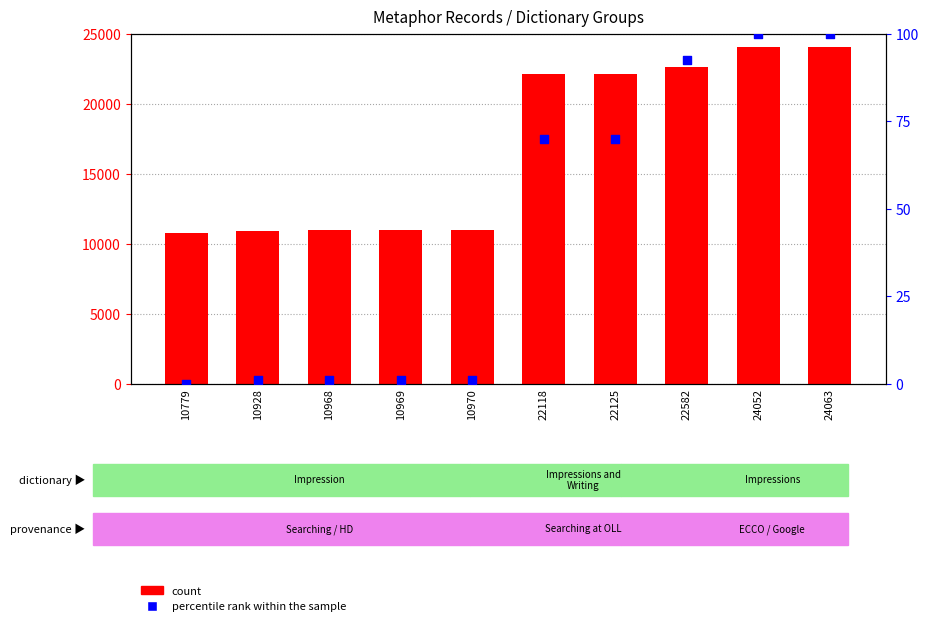

What are all the series names shown in the legend?

count, percentile rank within the sample